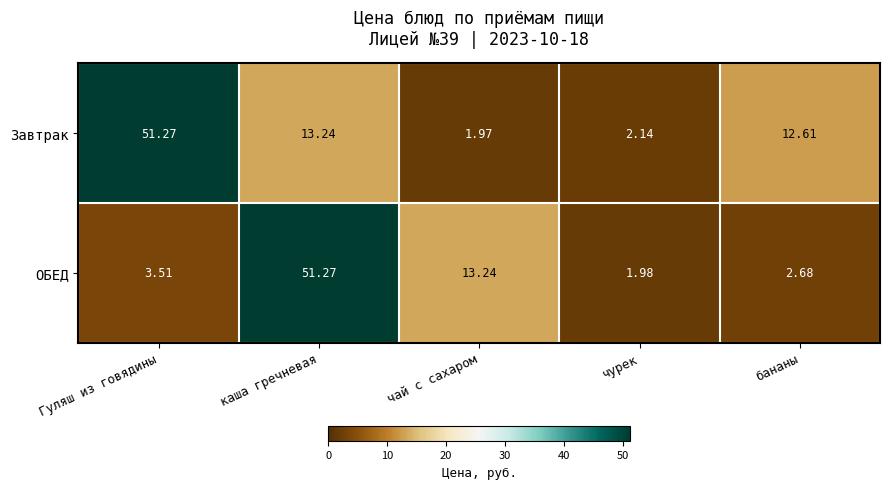

Where is Завтрак nearest to the value 26?

каша гречневая